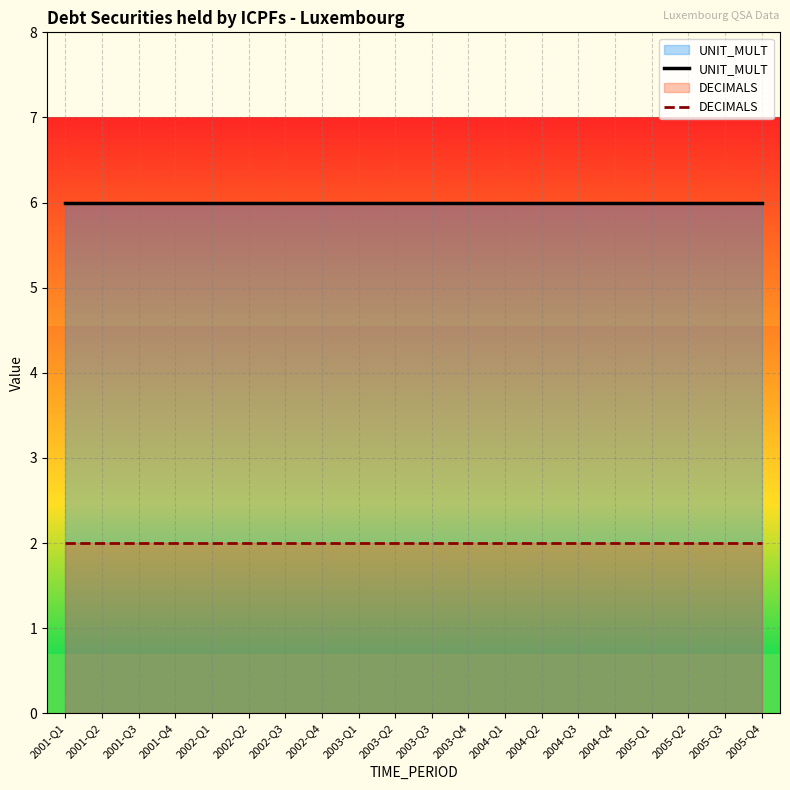

What is the total value across all series at 2004-Q1?

8